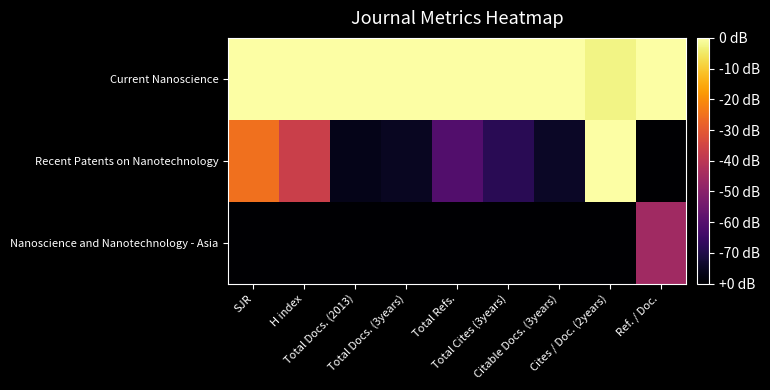

Reading left to right, transcribe all the data shown in this chart.

Current Nanoscience: SJR=1.0	H index=1.0	Total Docs. (2013)=1.0	Total Docs. (3years)=1.0	Total Refs.=1.0	Total Cites (3years)=1.0	Citable Docs. (3years)=1.0	Cites / Doc. (2years)=1.0	Ref. / Doc.=1.0
Recent Patents on Nanotechnology: SJR=0.7	H index=0.5	Total Docs. (2013)=0.0	Total Docs. (3years)=0.1	Total Refs.=0.2	Total Cites (3years)=0.1	Citable Docs. (3years)=0.1	Cites / Doc. (2years)=1.0	Ref. / Doc.=0.0
Nanoscience and Nanotechnology - Asia: SJR=0.0	H index=0.0	Total Docs. (2013)=0.0	Total Docs. (3years)=0.0	Total Refs.=0.0	Total Cites (3years)=0.0	Citable Docs. (3years)=0.0	Cites / Doc. (2years)=0.0	Ref. / Doc.=0.4